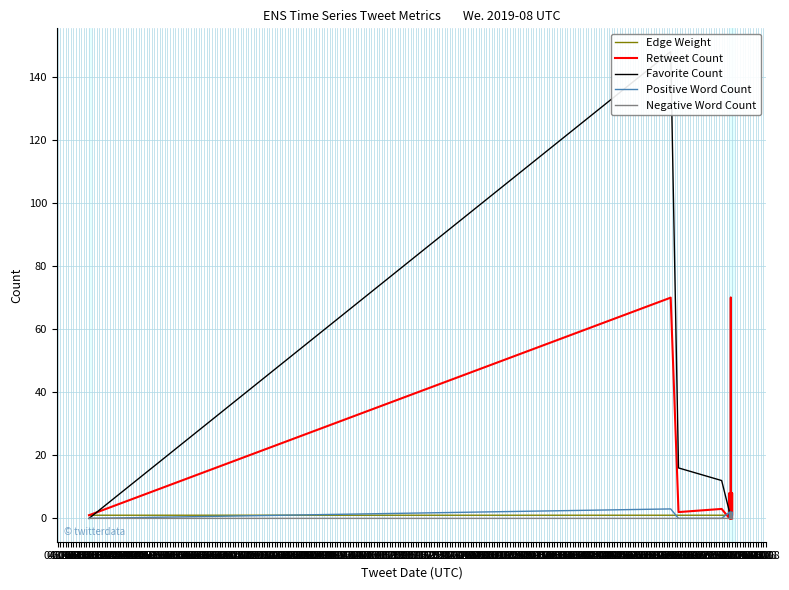

How many intersections are there between Edge Weight and Retweet Count?

6